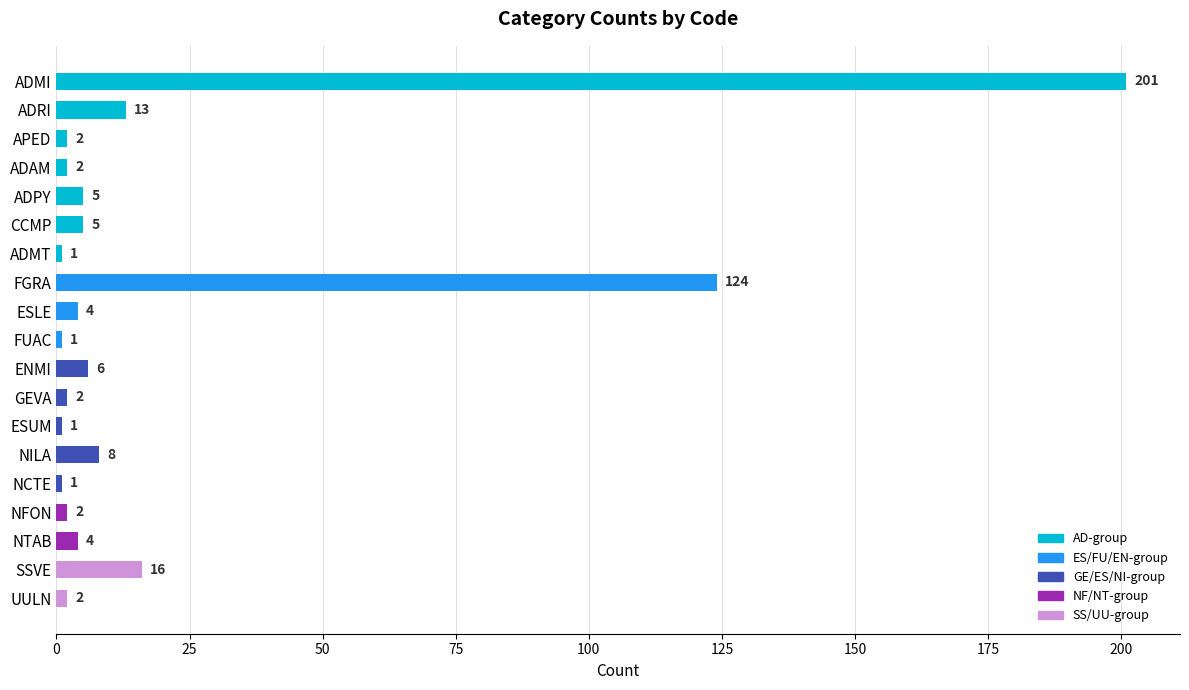

At which label is the value closest to 101?

FGRA